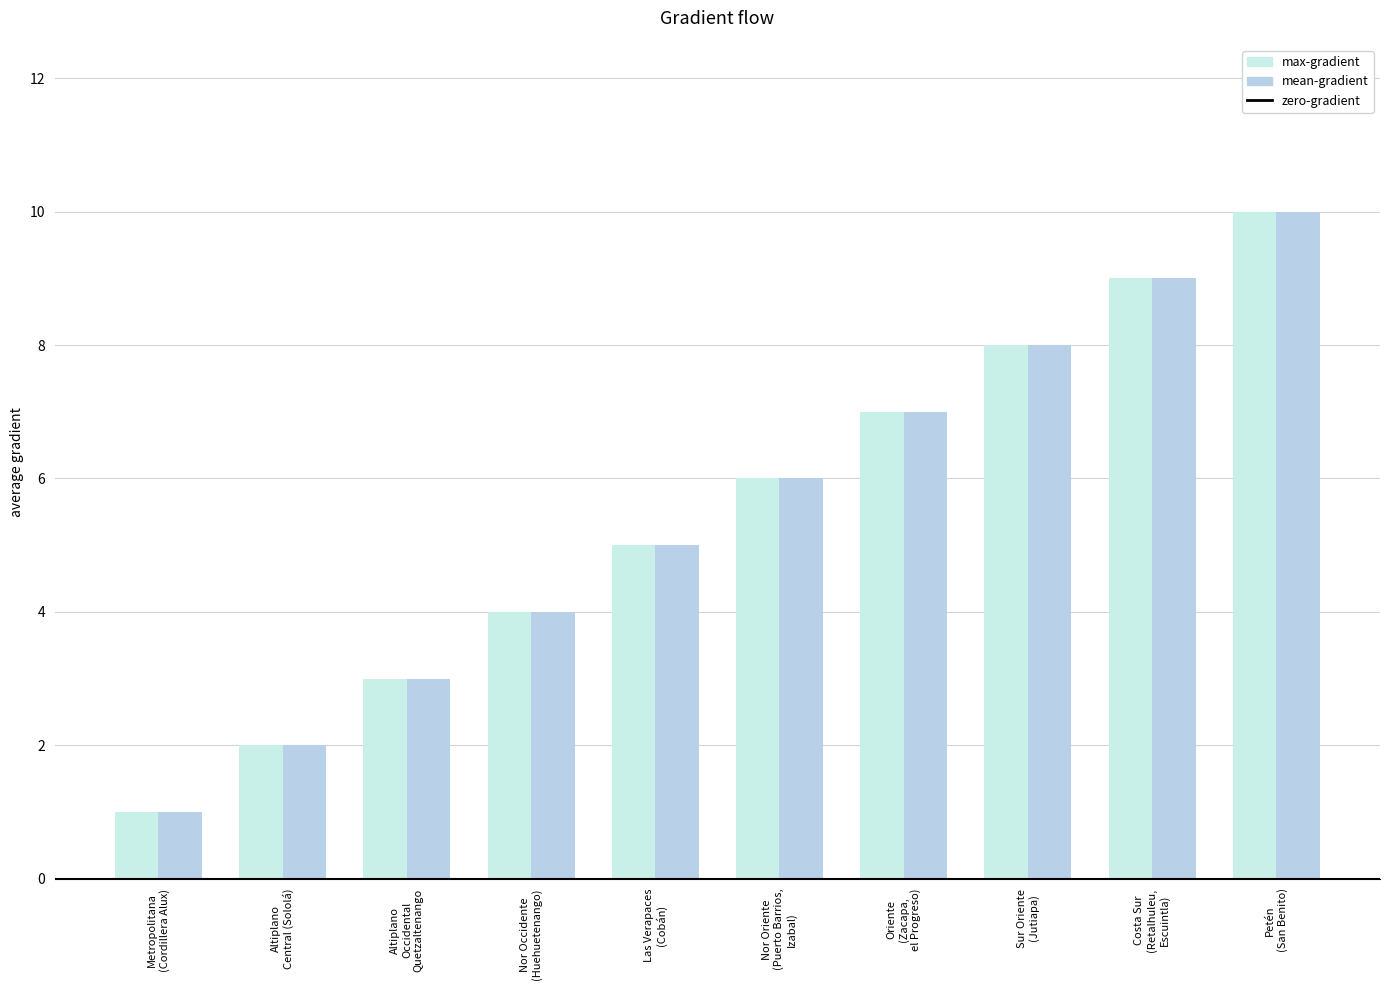

What is the label of the 1st bar from the left?

Metropolitana
(Cordillera Alux)